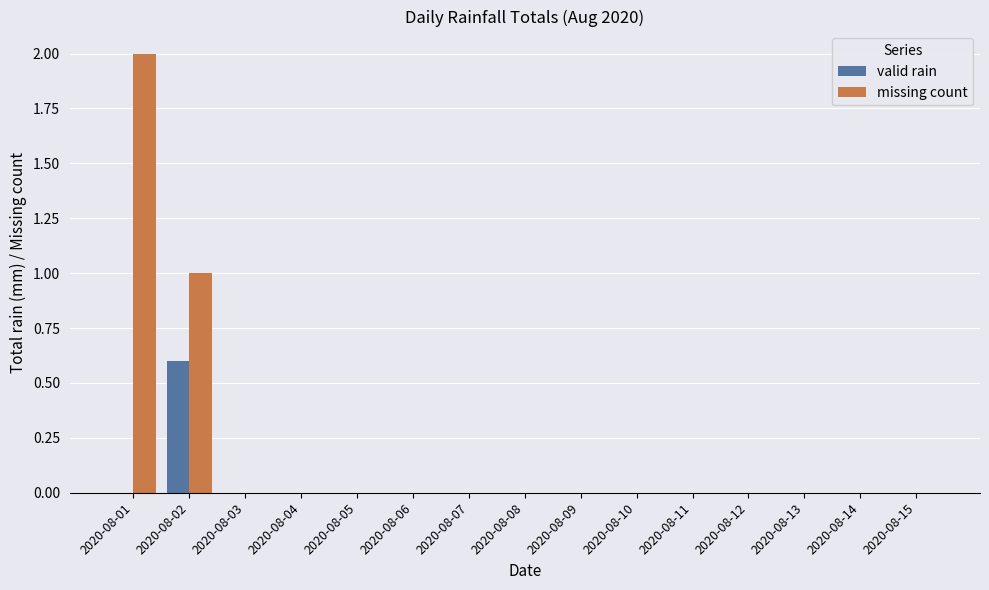

Which series has the largest total across all categories?

missing count